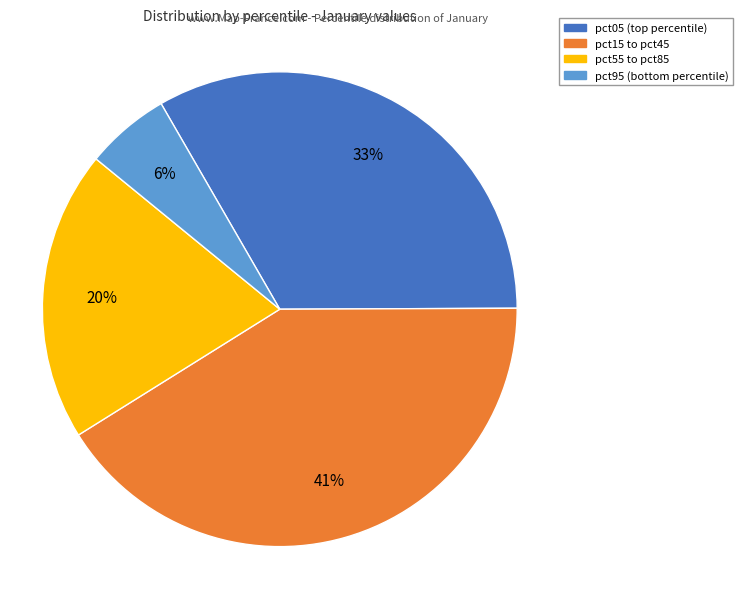

How many segments does this pie chart have?

4